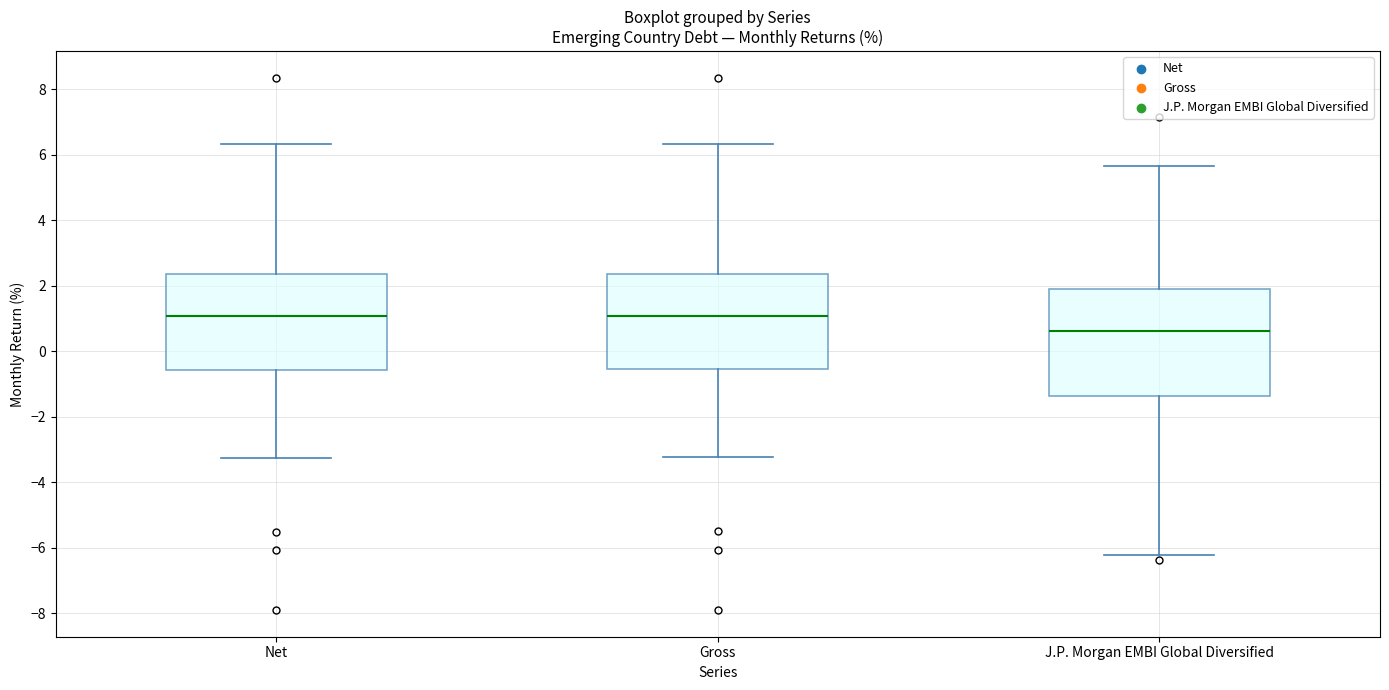

Reading left to right, transcribe this box plot: for each box, give where its median line is, the range the box spans, and where its two whiskers end, as read against the y-axis. The values are not printed on the chart, so give them approximately, as read against the axis.

Net: median 1.0, box -0.6 to 2.4, whiskers -3.2 to 6.4
Gross: median 1.0, box -0.6 to 2.4, whiskers -3.2 to 6.4
J.P. Morgan EMBI Global Diversified: median 0.6, box -1.4 to 1.8, whiskers -6.2 to 5.6